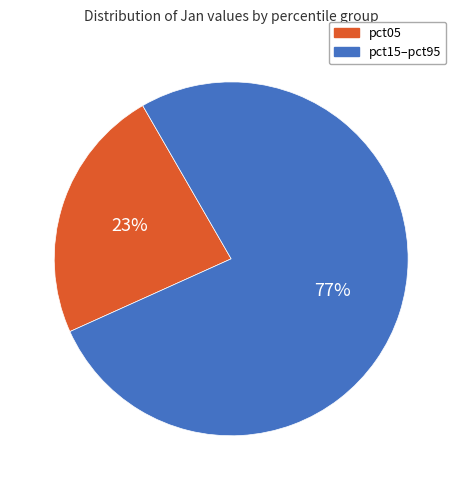

Is the sum of pct15–pct95 and pct05 greater than half?

Yes